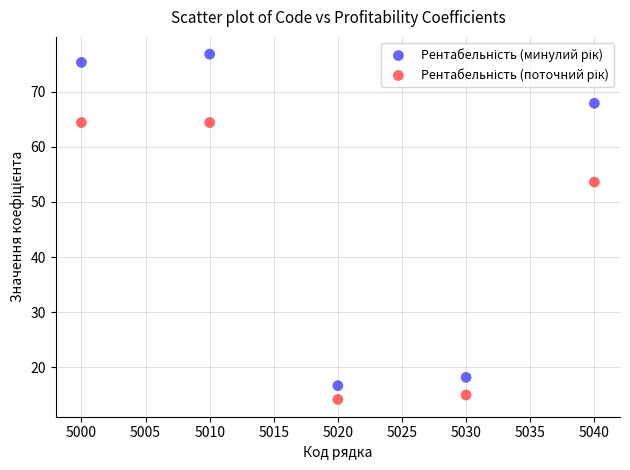

What is the X range (max minus min) for the scatter plot?

40.0